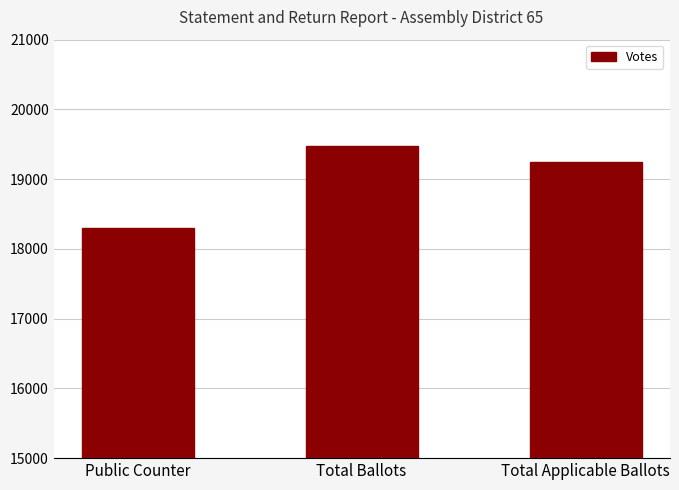

What is the label of the 2nd bar from the left?

Total Ballots